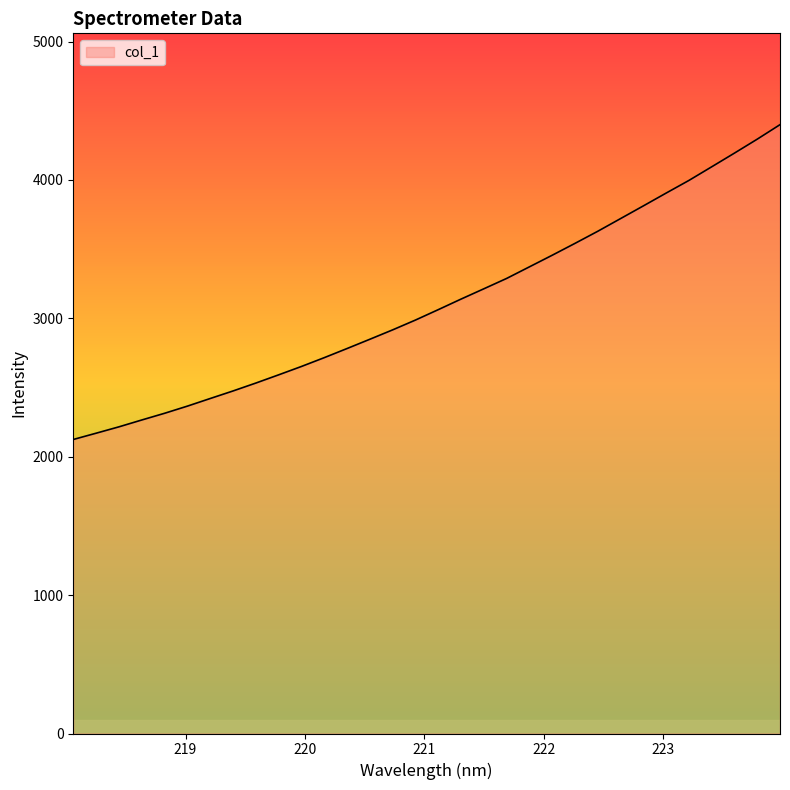

What is the difference between the maximum and minimum values?

2274.7